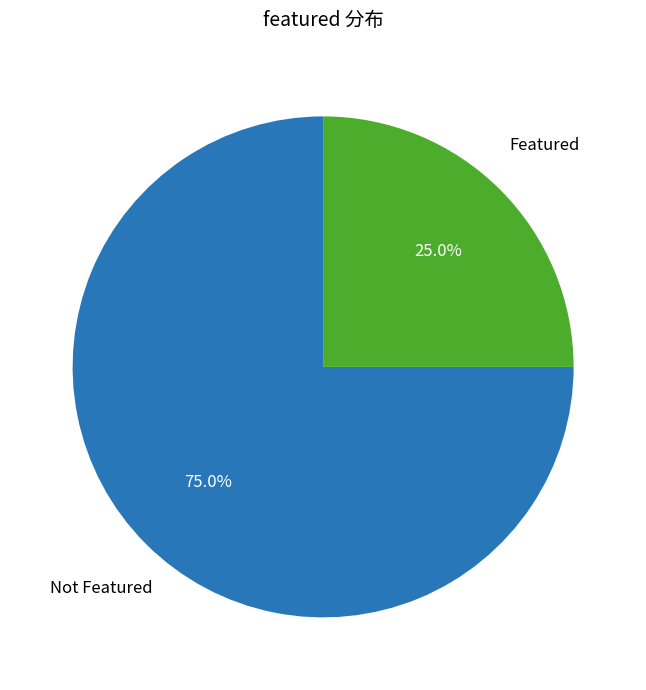

Which slice represents more than half of the pie?

Not Featured